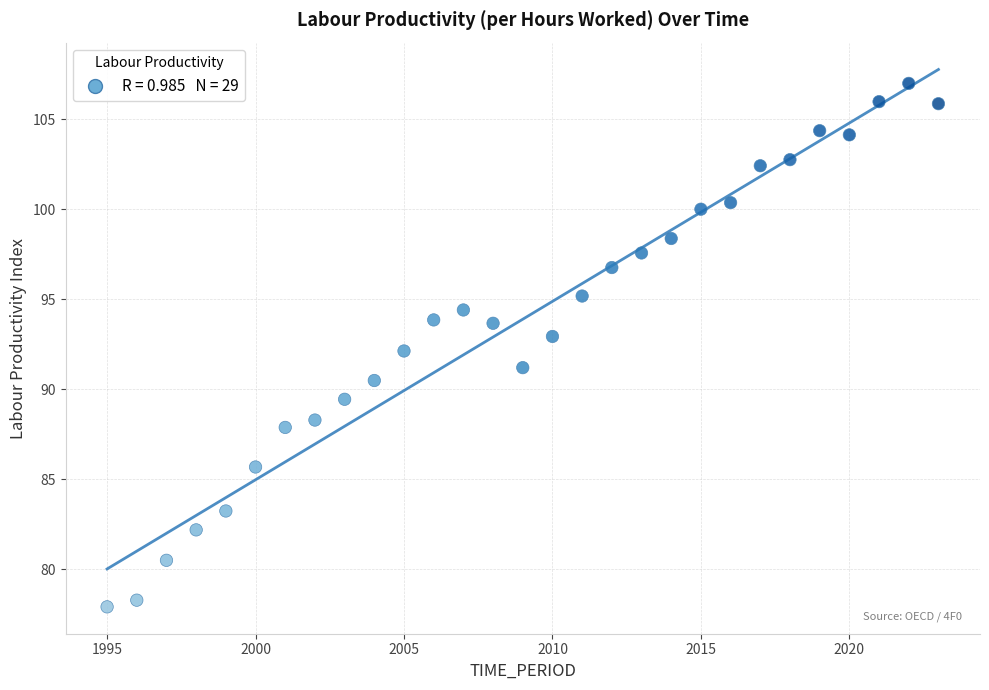

What is the range of Y values (max minus min)?

29.1